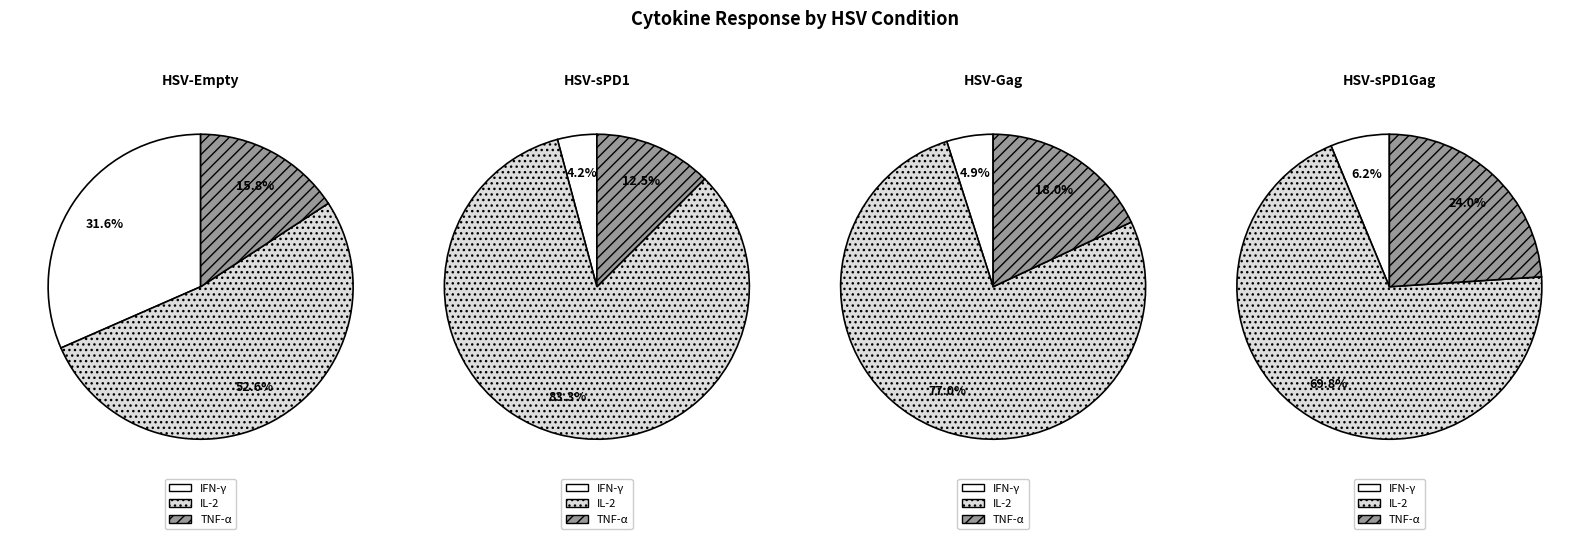

Do IL-2 and TNF-α together represent more than half of the pie?

Yes